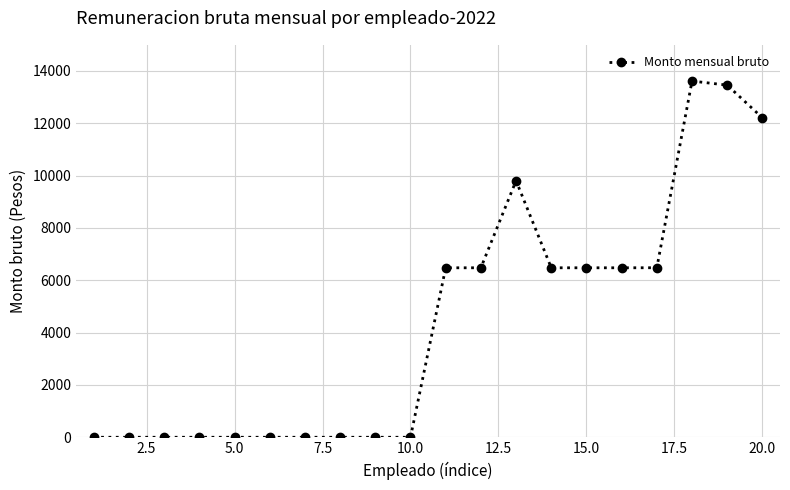

How many data points does each series have?

20